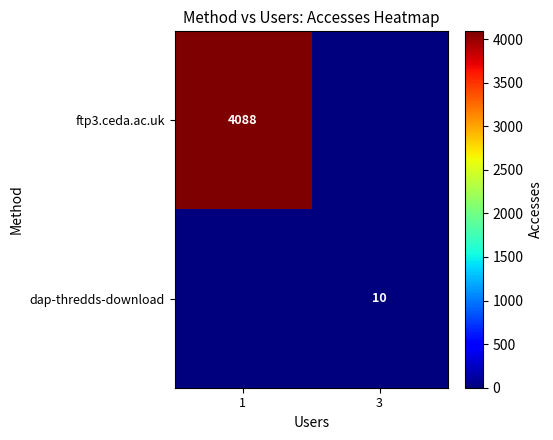

The ftp3.ceda.ac.uk series shows 4088 at 1. True or false?

True